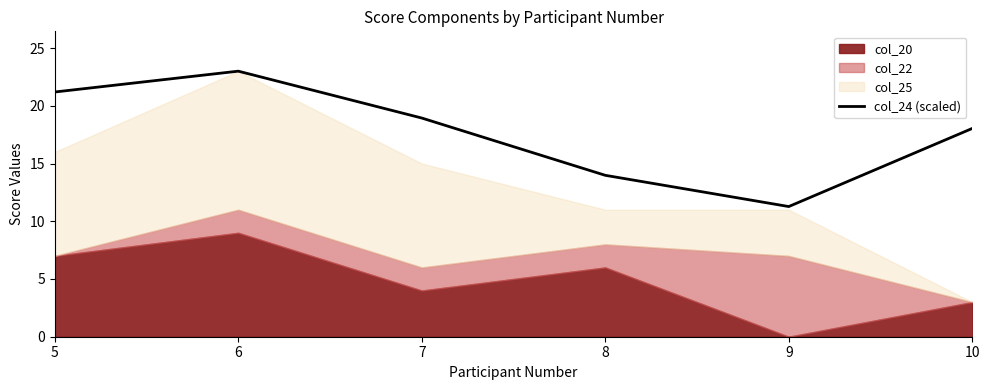

What is the value of the 4th point from the left?

14.0